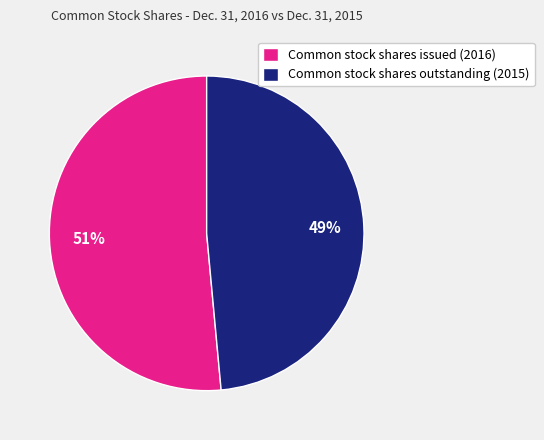

Is it true that Common stock shares outstanding (2015) is 36% of the pie?

False